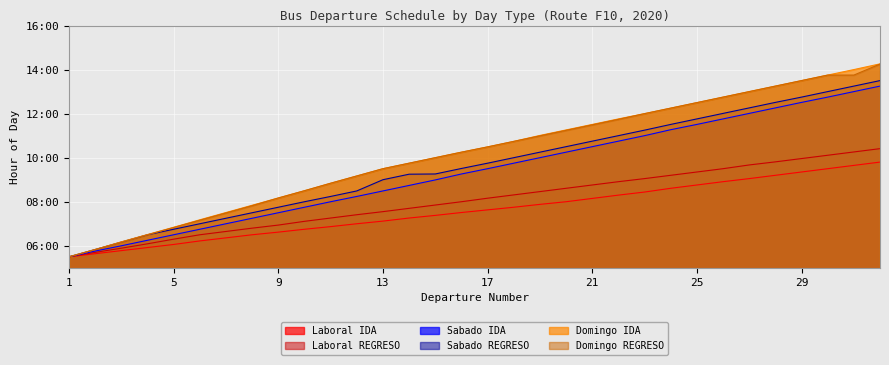

Is it true that Laboral REGRESO equals 8.8 at 21?

True